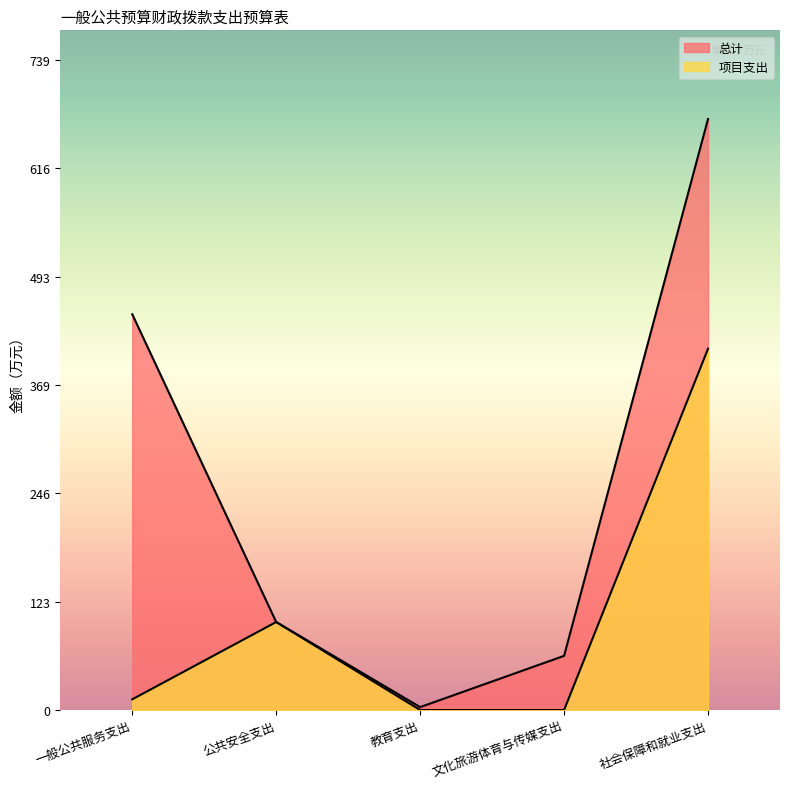

Which series has the largest range (max minus min)?

总计